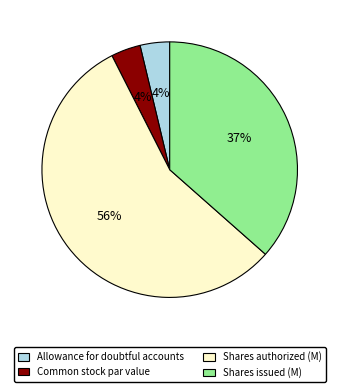

Combined, do Common stock par value and Shares authorized (M) account for over 50%?

Yes